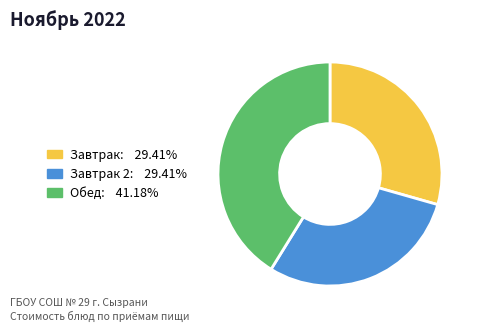

Is there any slice that represents more than half of the pie?

No